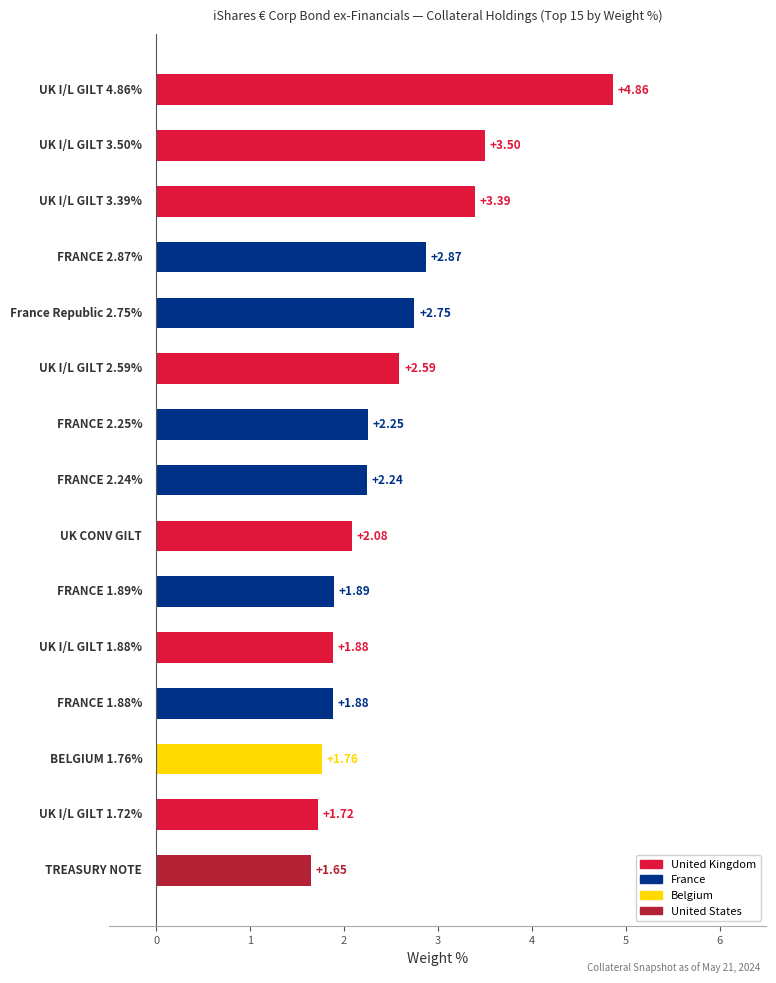

What is the average value?

2.5